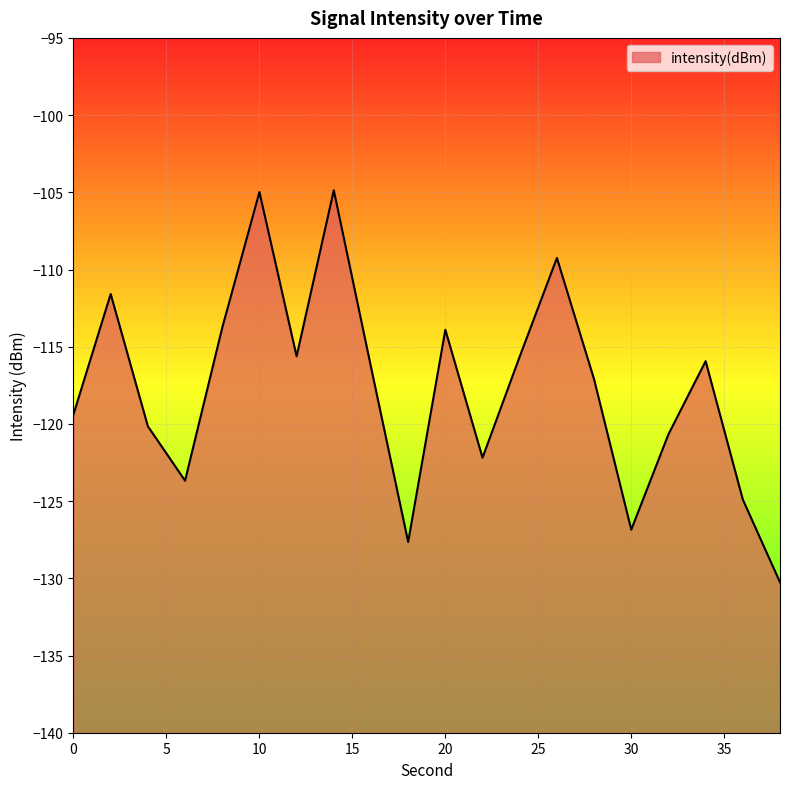

Where is the data nearest to the value -117?

28